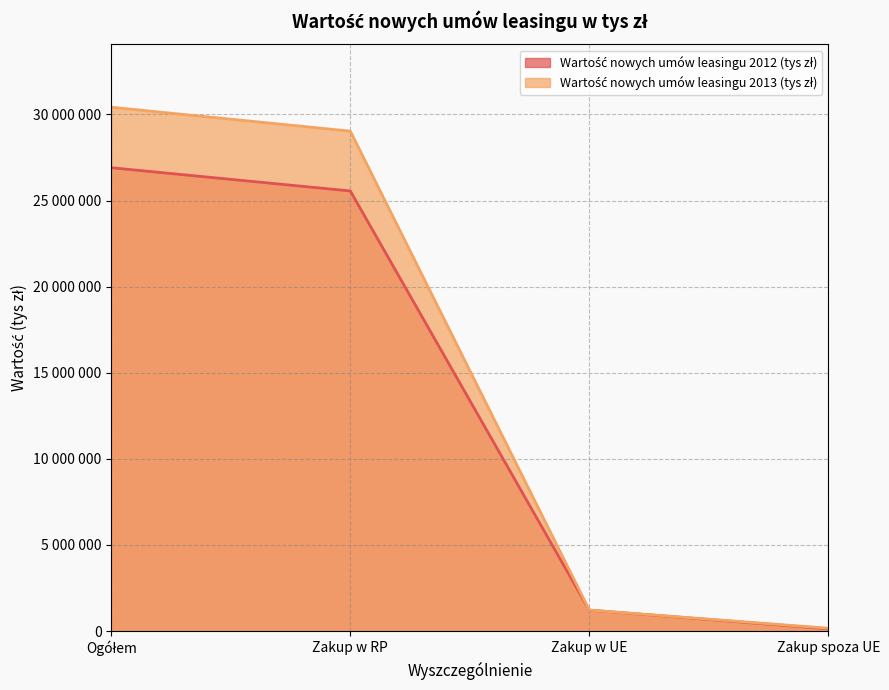

True or false: Wartość nowych umów leasingu 2012 (tys zł) and Wartość nowych umów leasingu 2013 (tys zł) cross at least once.

False